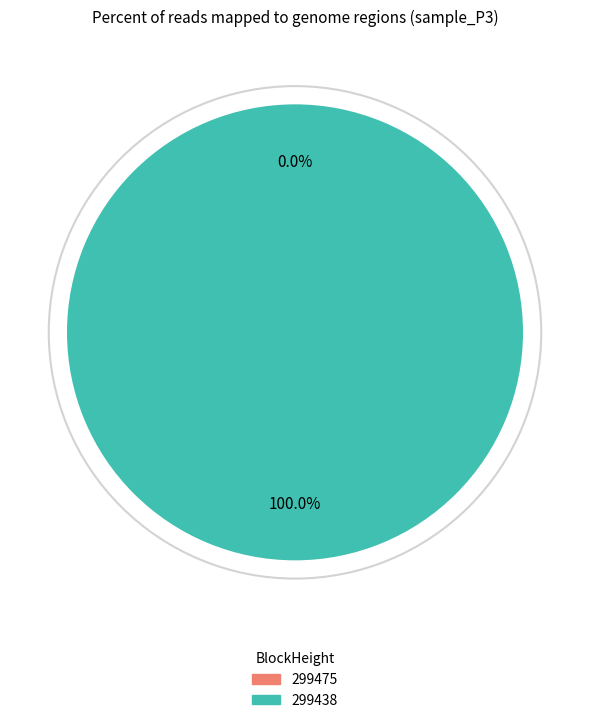

To the nearest percent, what percentage of the pie is 299438?

100%